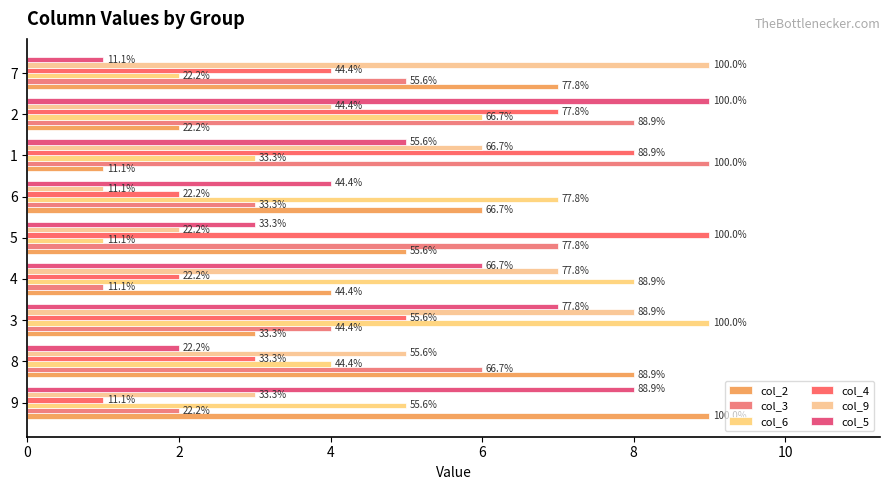

Count the number of data series in this chart.

6